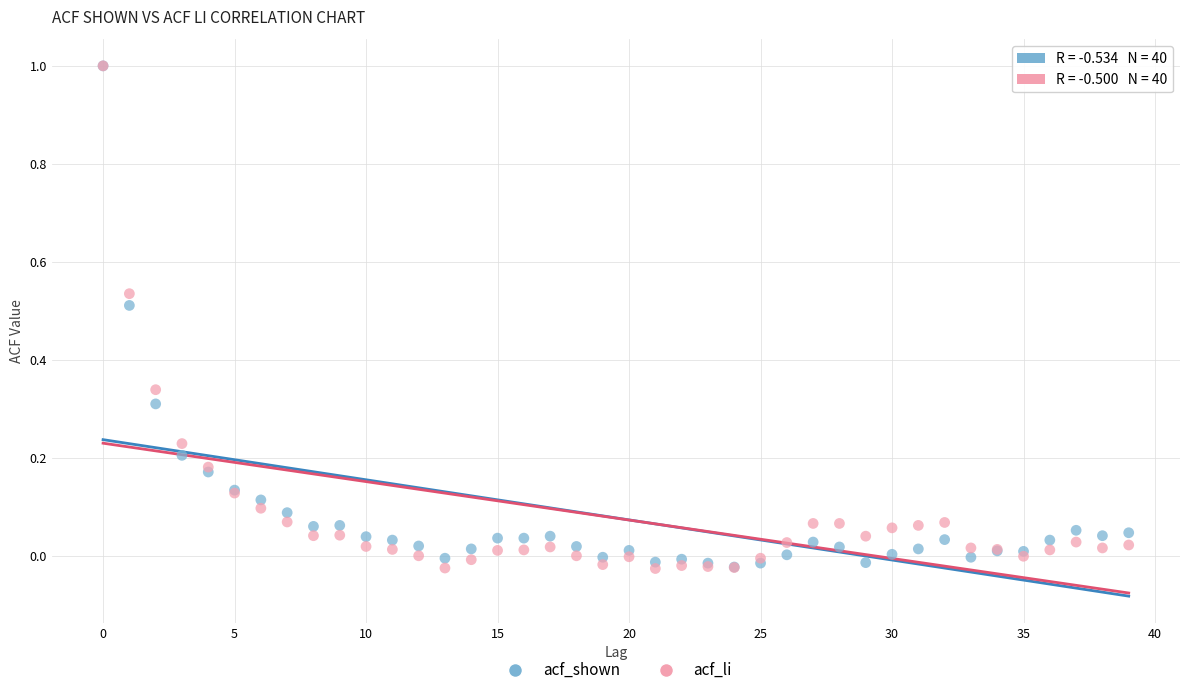

What are all the series names shown in the legend?

acf_shown, acf_li